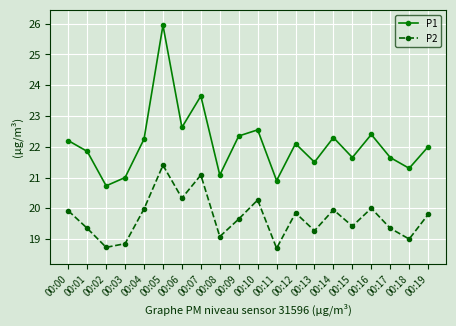

The value of P1 at 00:16 is 22.4. True or false?

True